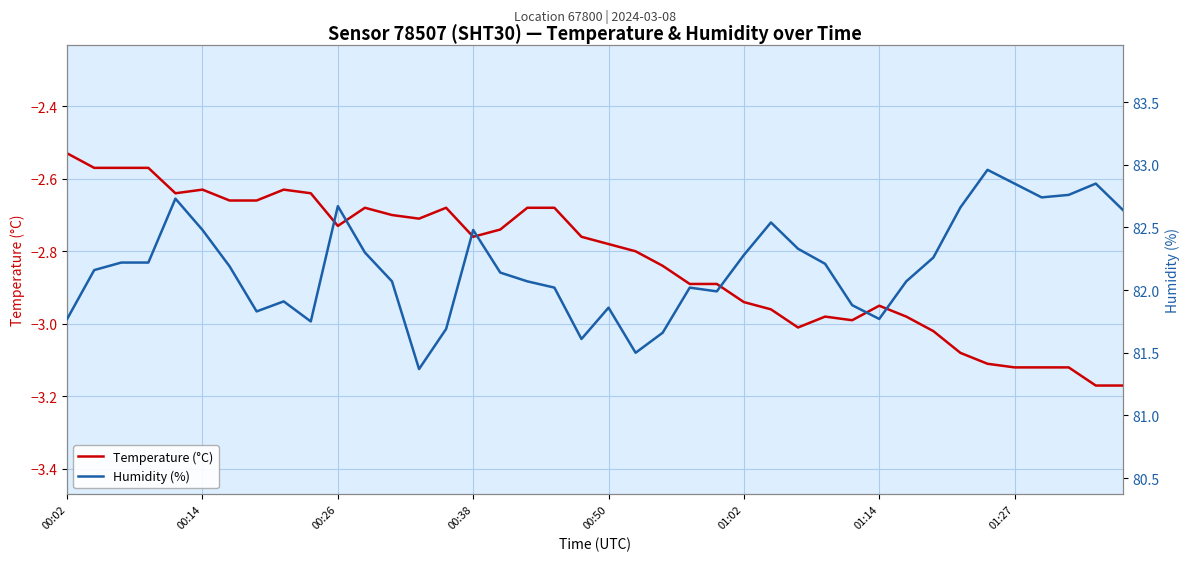

True or false: Humidity (%) has a value of 118.2 at 01:14.

False